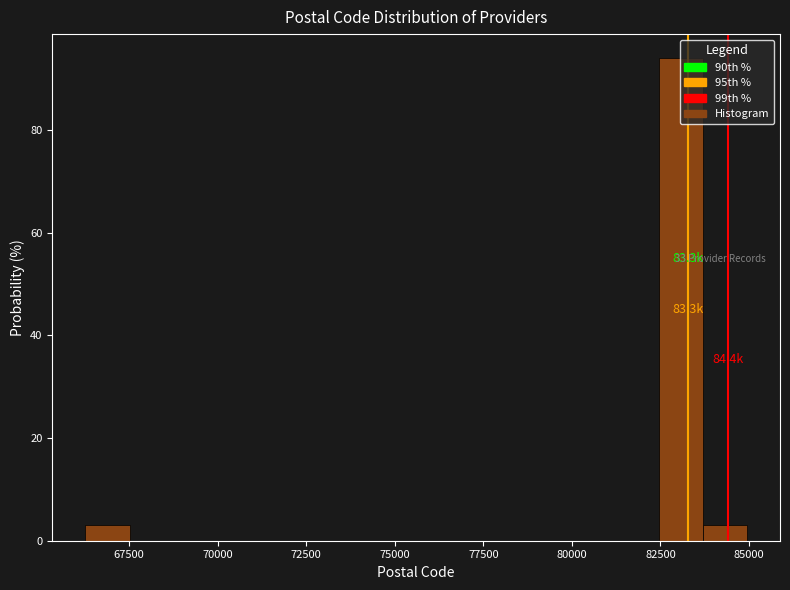

Around what value on the x-axis is the tallest bar? Give the approximate position of its centre, as read against the axis.

83000